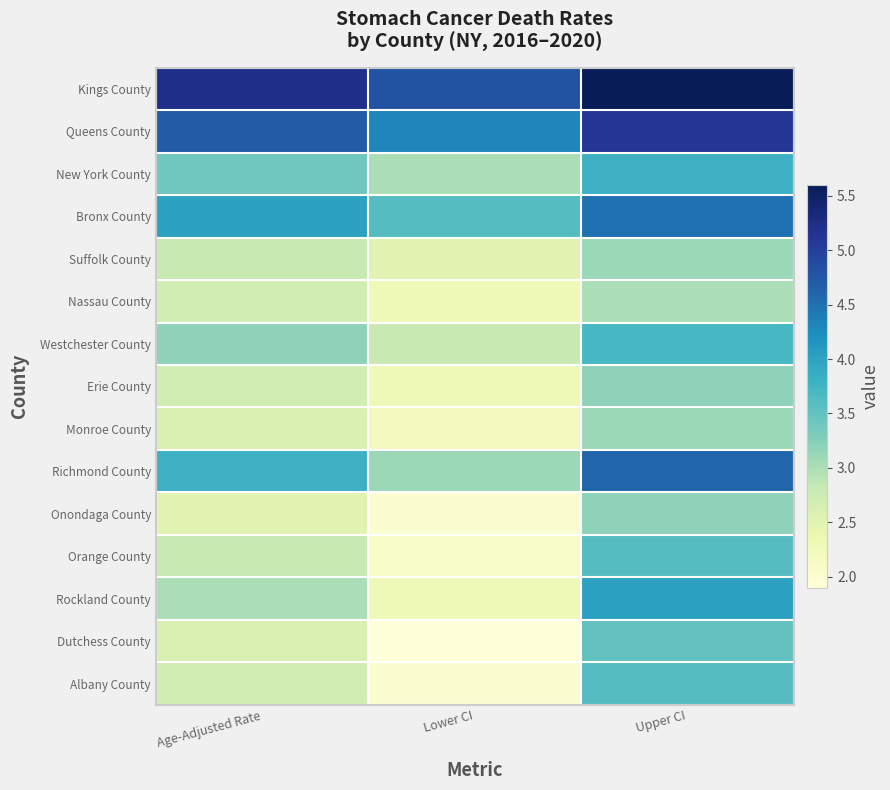

List the series in order of their peak value, lowest first.

Nassau County, Suffolk County, Monroe County, Erie County, Onondaga County, Dutchess County, Orange County, Albany County, Westchester County, New York County, Rockland County, Bronx County, Richmond County, Queens County, Kings County